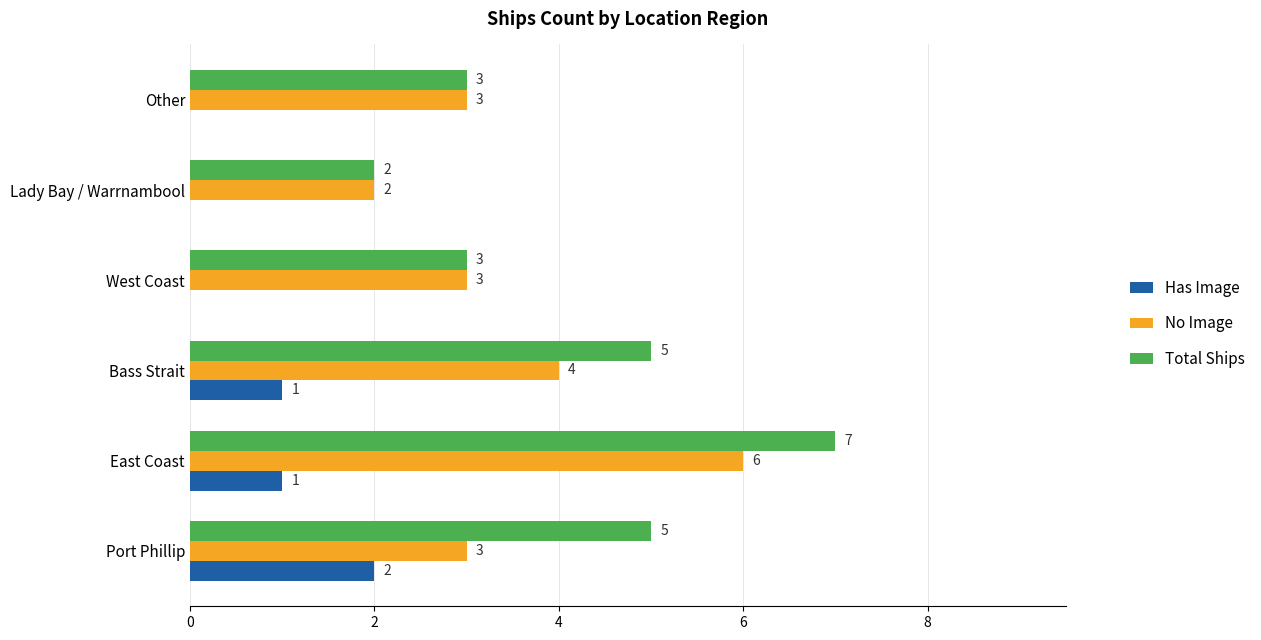

What is the maximum value shown in the chart?

7